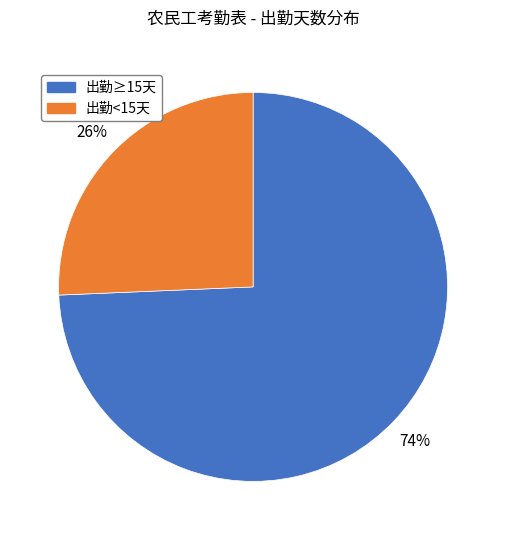

Is it true that 出勤<15天 is 26% of the pie?

True